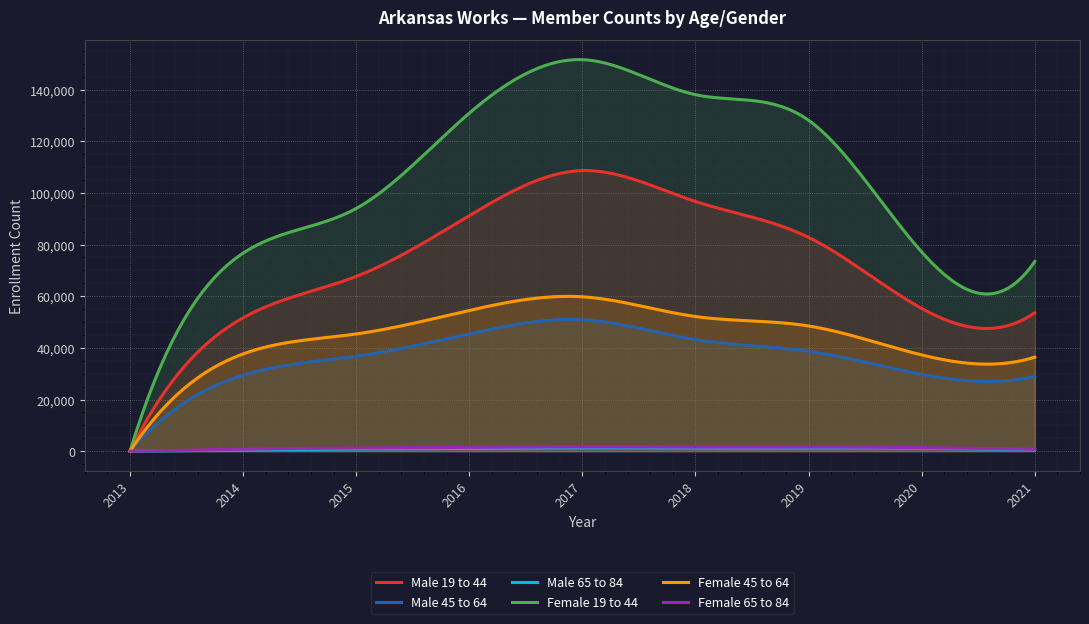

Does the chart display data point markers on the line(s)?

No